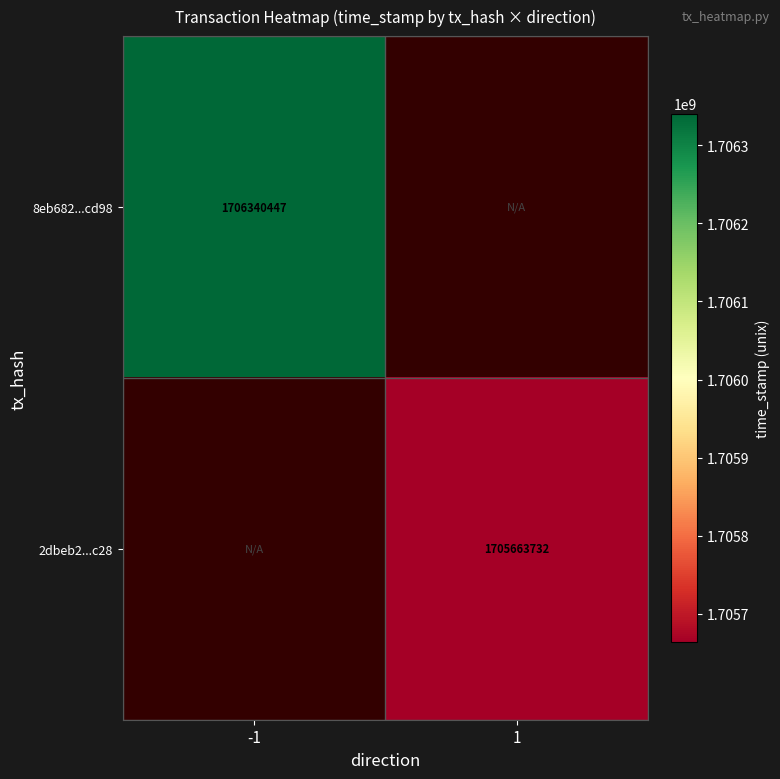

The 8eb682...cd98 series shows 2315117321 at -1. True or false?

False